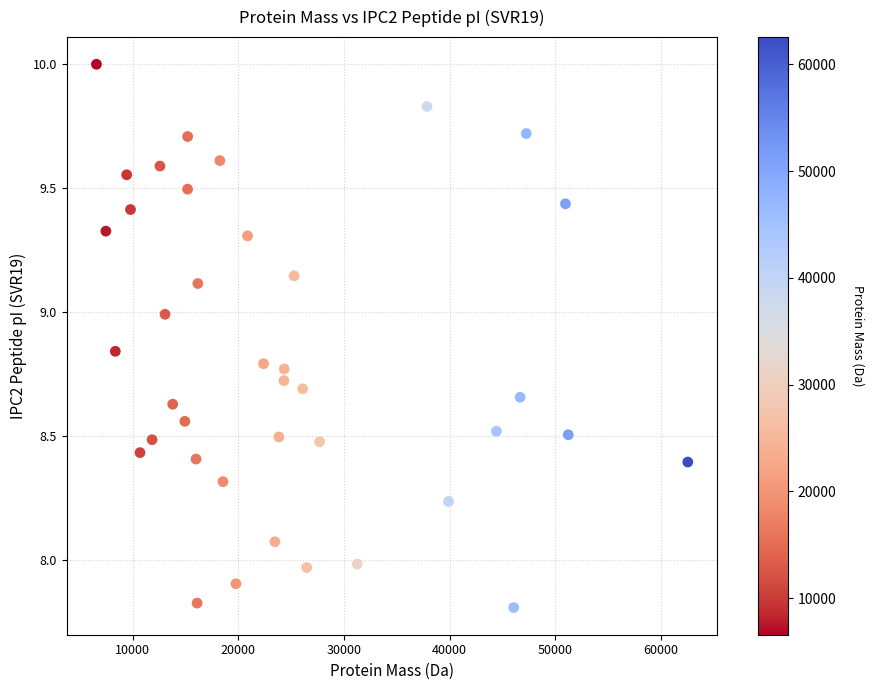

What is the range of Y values (max minus min)?

2.2